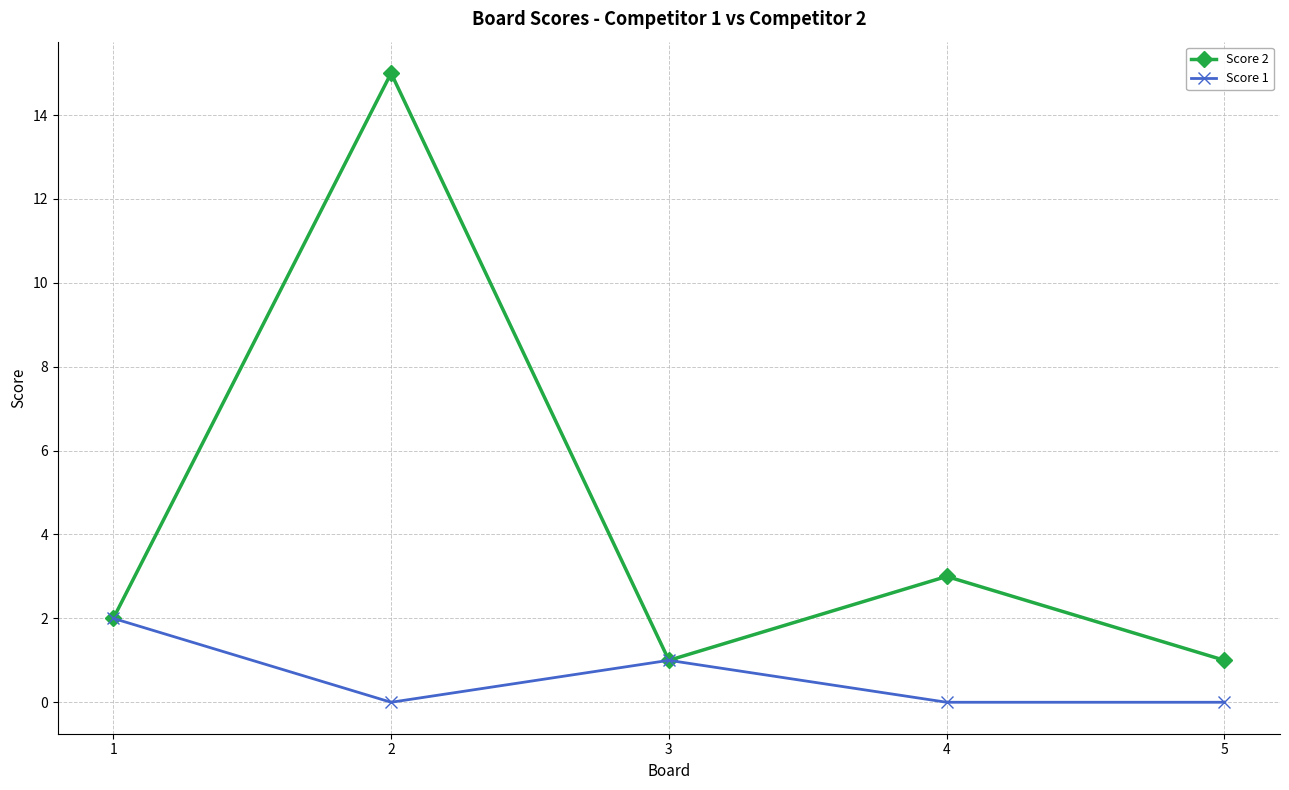

What is the sum of the Score 1 values at 3 and 1?

3